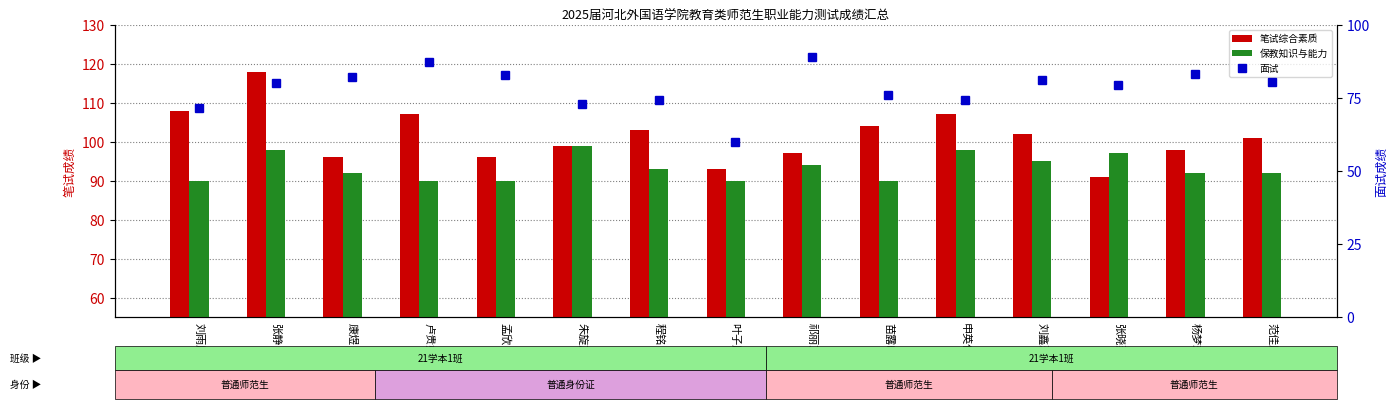

At which label does 笔试综合素质 reach its peak?

张静